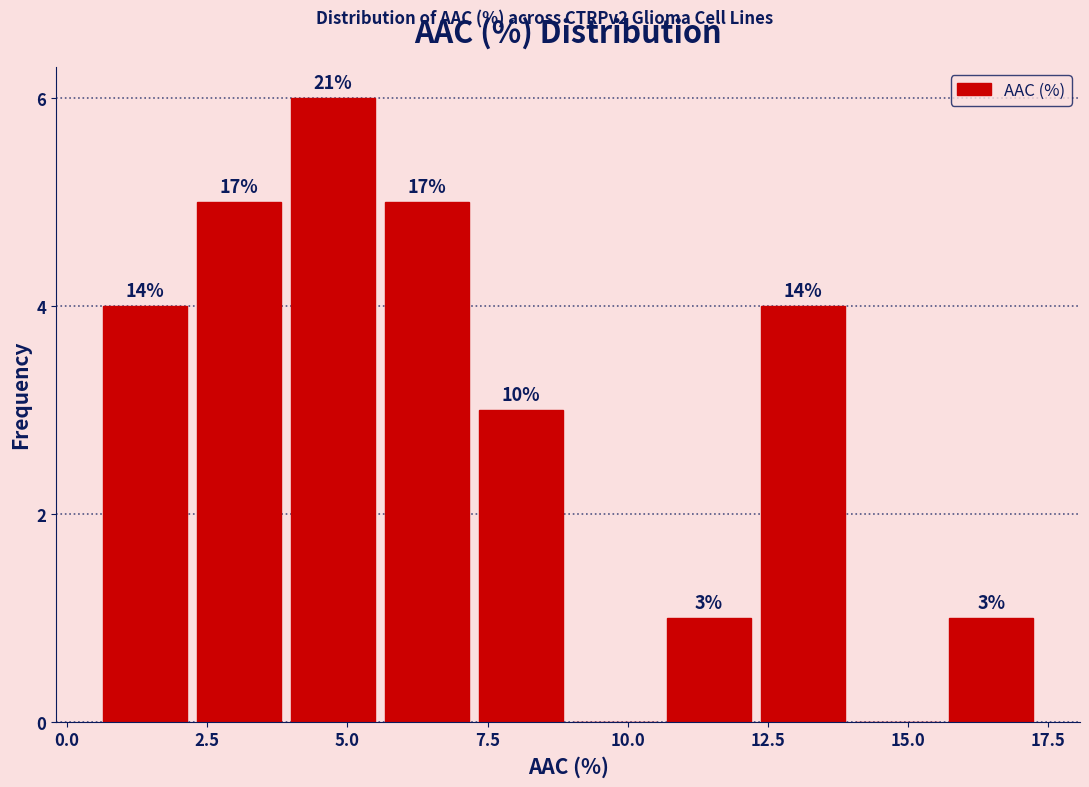

Around what value on the x-axis is the tallest bar? Give the approximate position of its centre, as read against the axis.

4.5